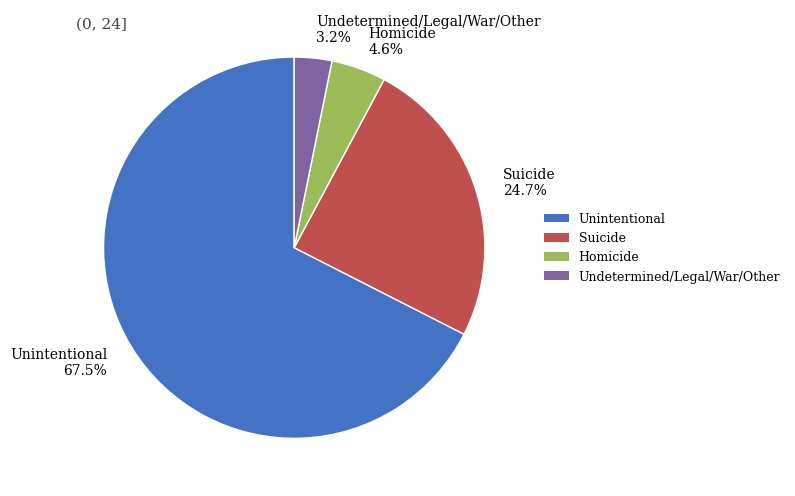

Rank the categories by value from lowest to highest.

Undetermined/Legal/War/Other, Homicide, Suicide, Unintentional